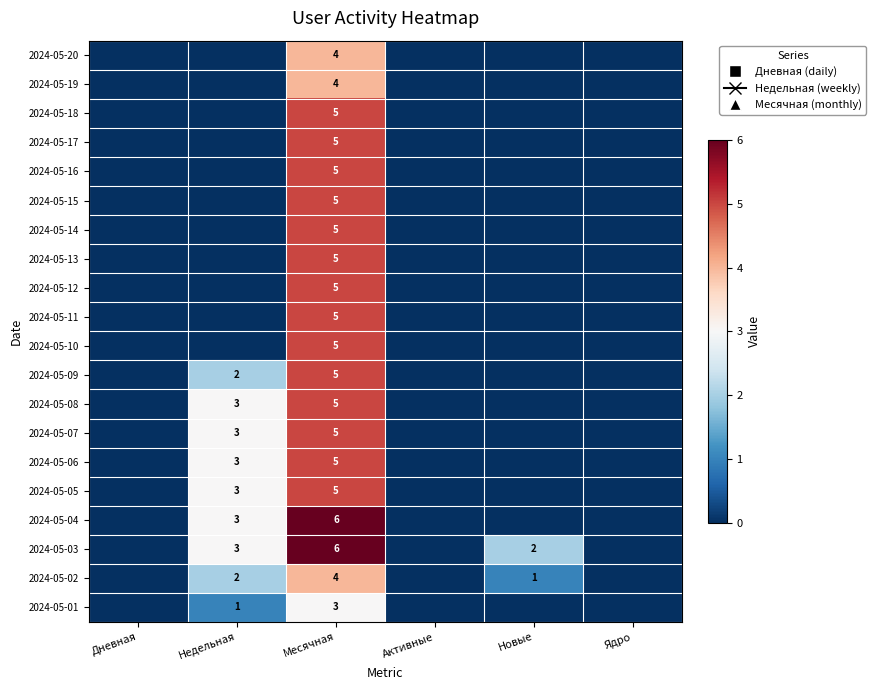

The value of 2024-05-12 at Месячная is 5. True or false?

True